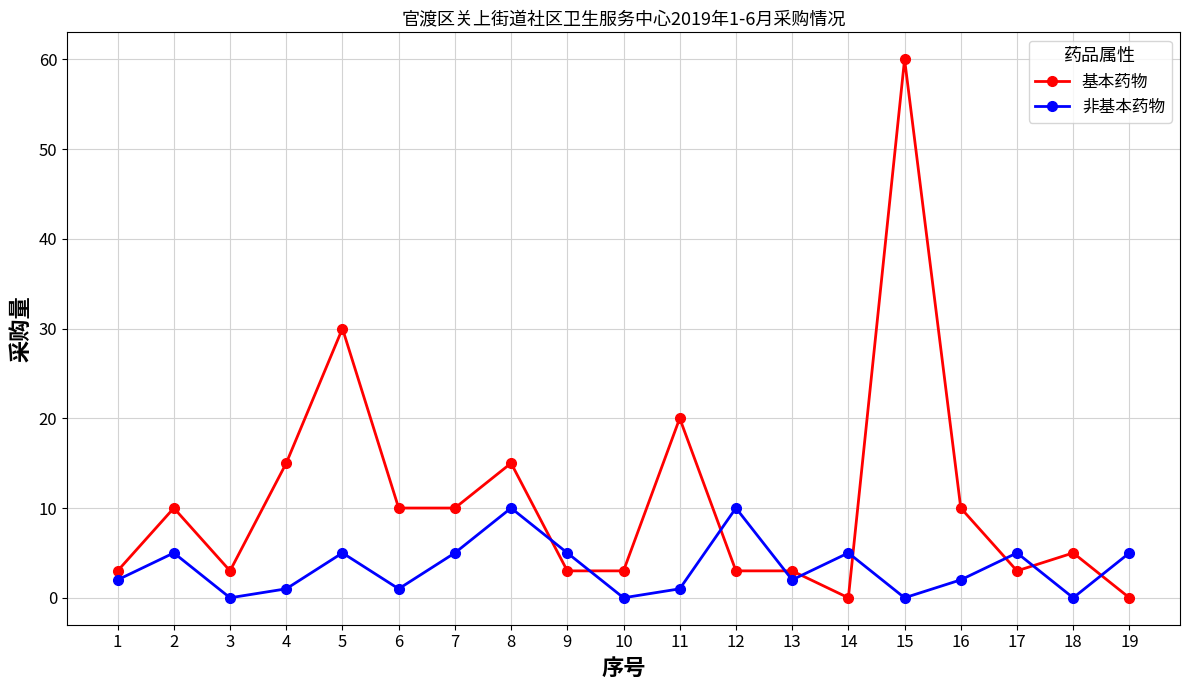

True or false: 非基本药物 and 基本药物 intersect in this chart.

True